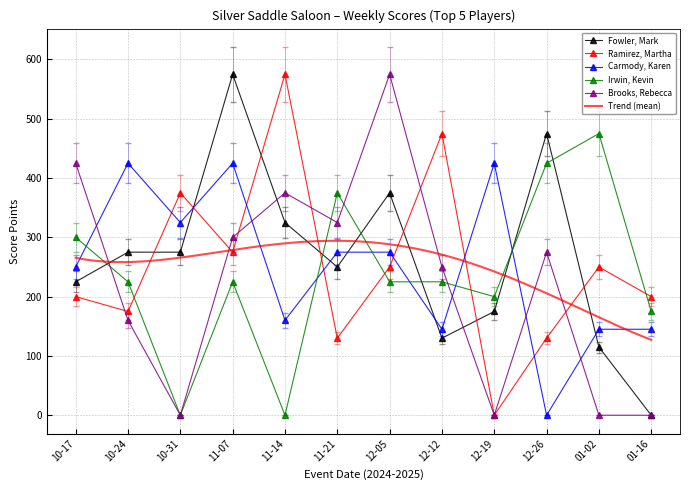

At which category is the sum across all series the highest?

11-07